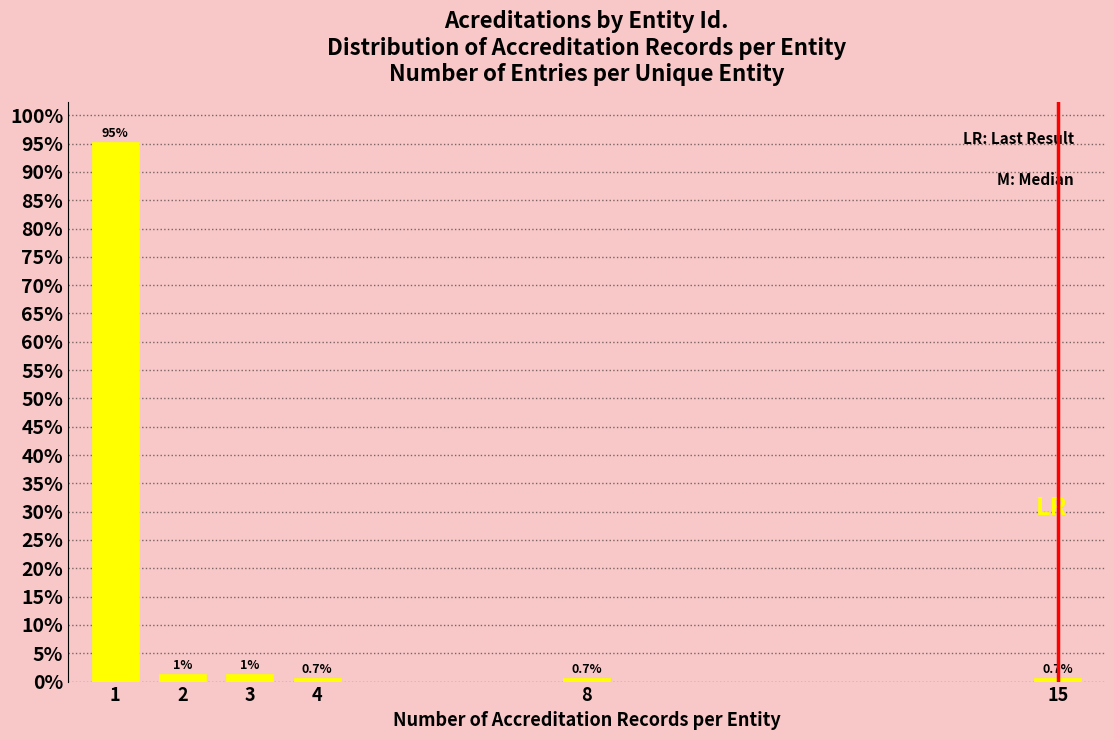

The chart shows a value of 95.3 at 1. True or false?

True